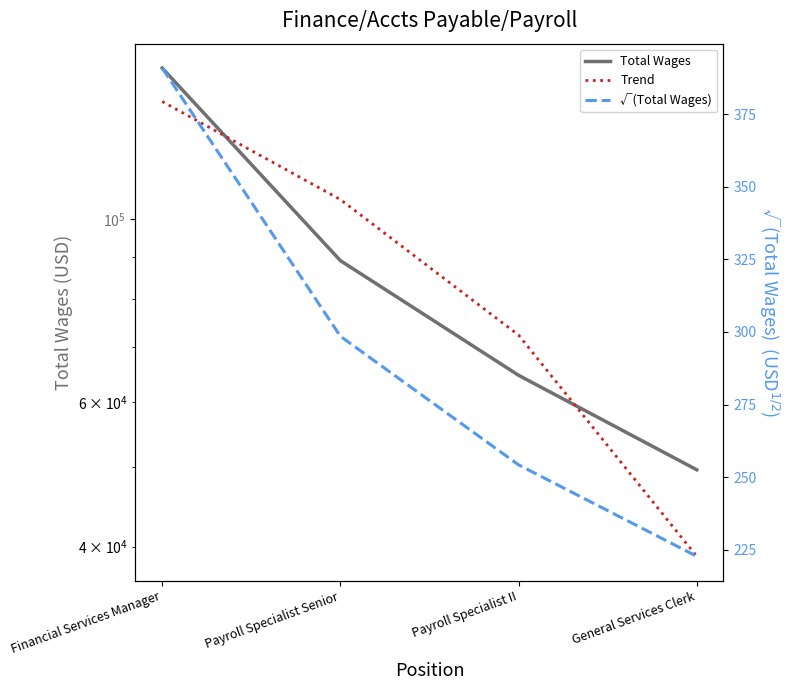

What is the difference between the second highest and second lowest values in the √(Total Wages) series?

44.3